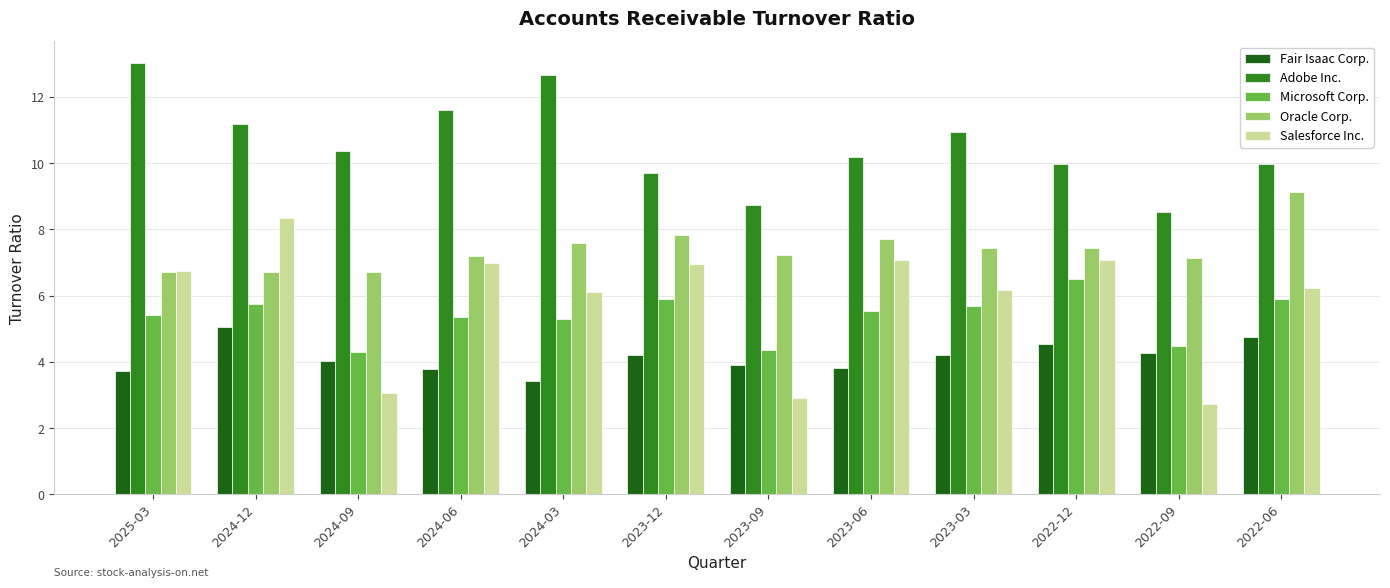

What is the maximum value for Salesforce Inc.?

8.4